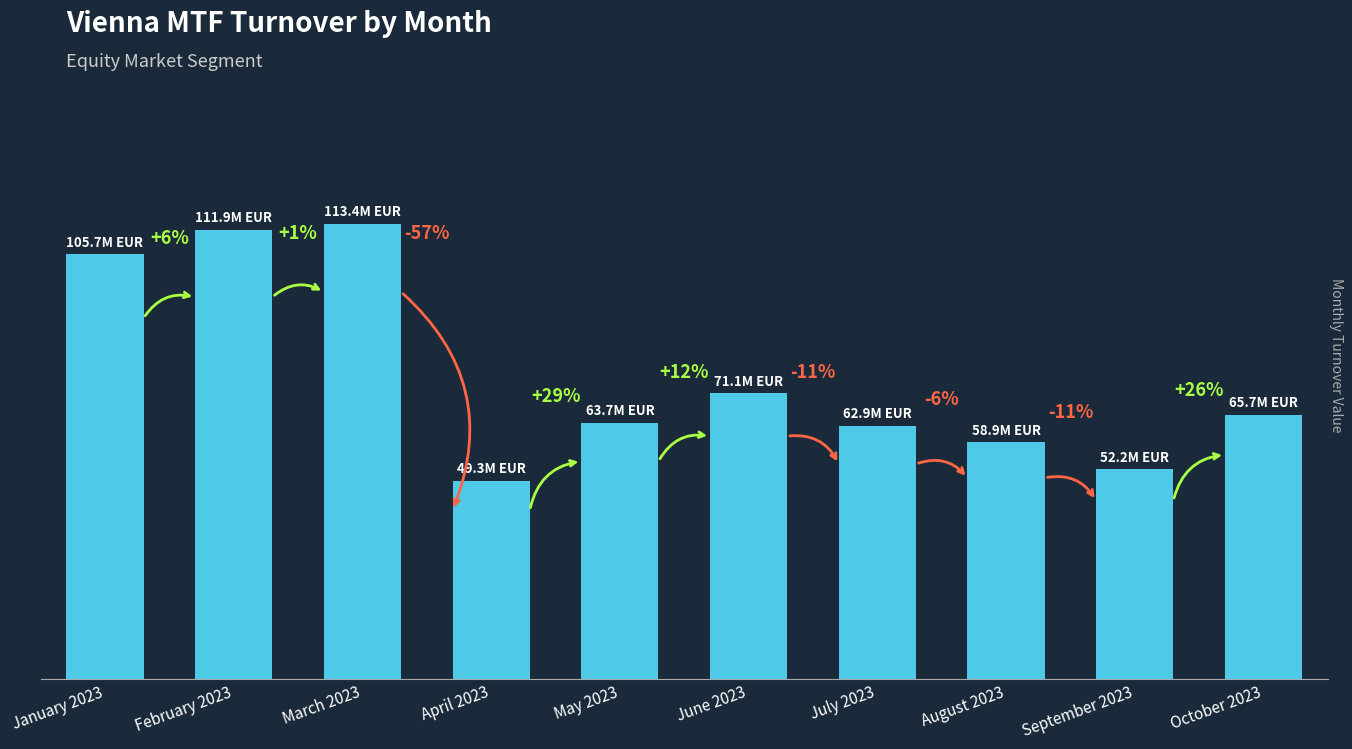

Does the chart contain stacked bars?

No